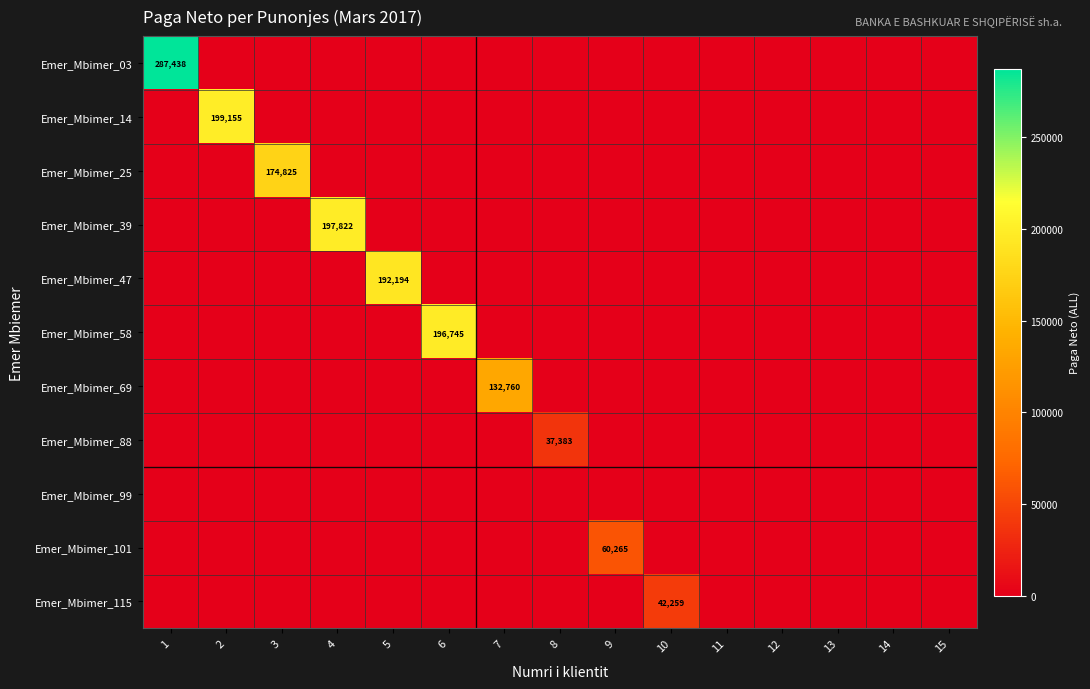

What is the average value of the Emer_Mbimer_69 series?

8851